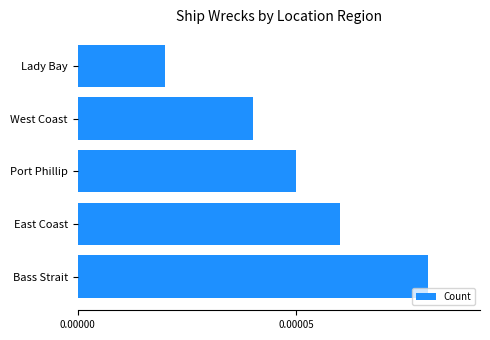

Which category has the highest value across all series?

Bass Strait